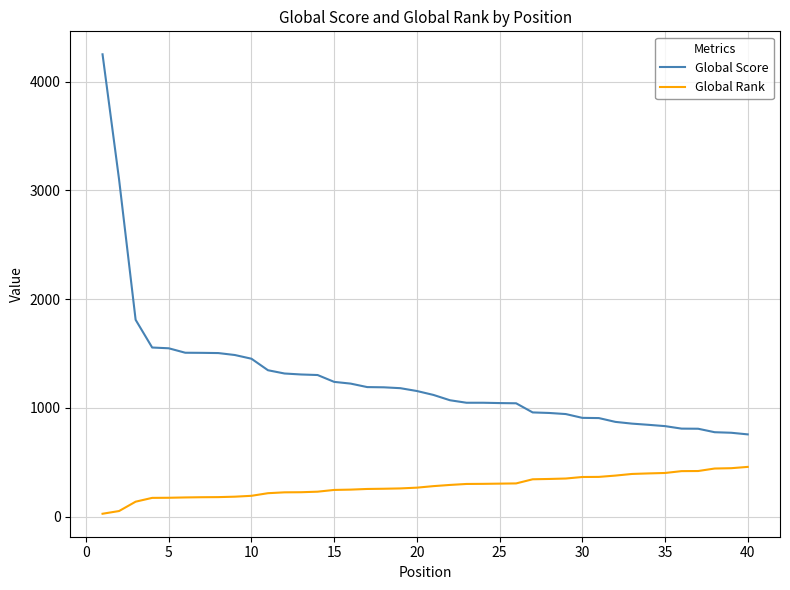

Which series has the widest spread of values?

Global Score